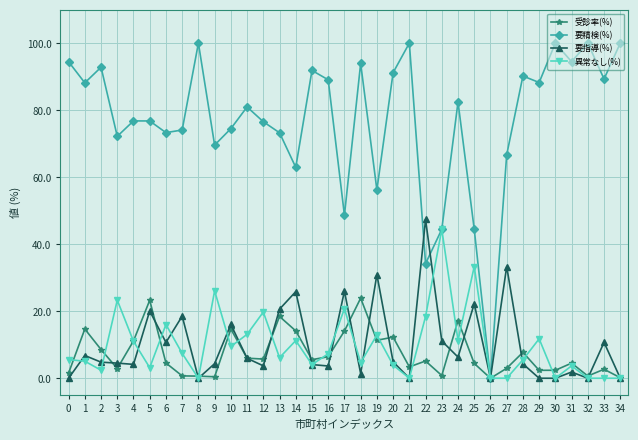

True or false: 要指導(%) has more than 1 points higher than both neighbors.

True